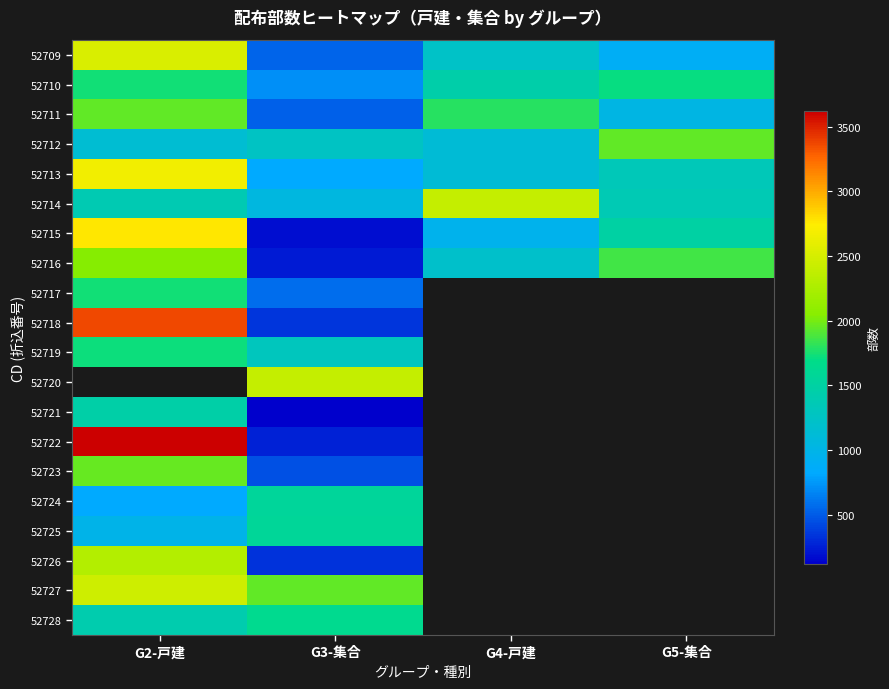

How many data points does each series have?

4